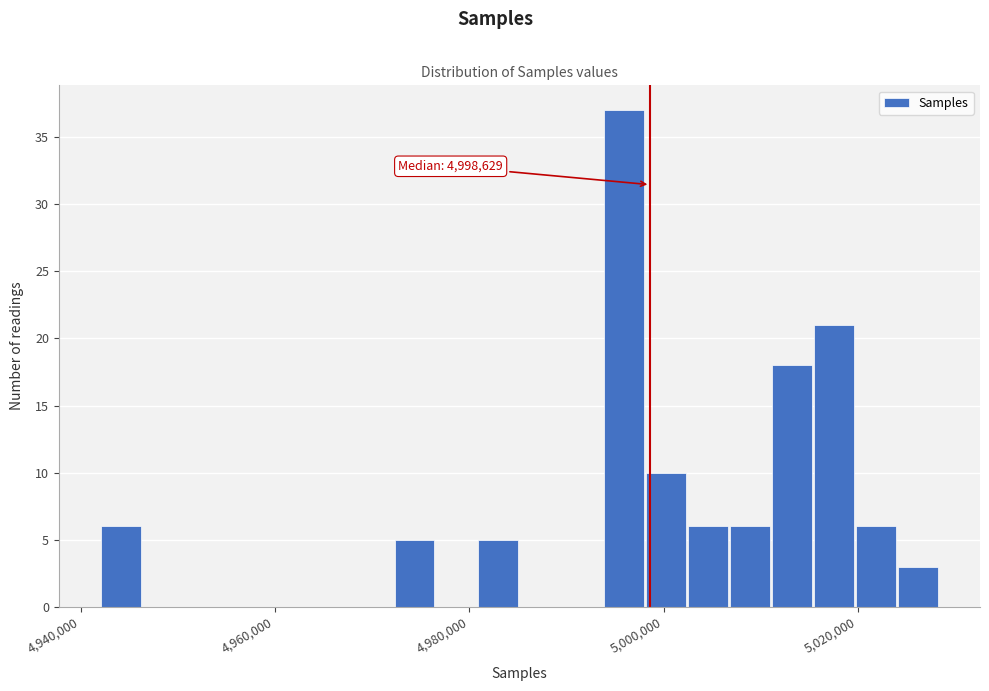

Read against the x-axis, roughly where is the centre of the tallest bar?

4996000